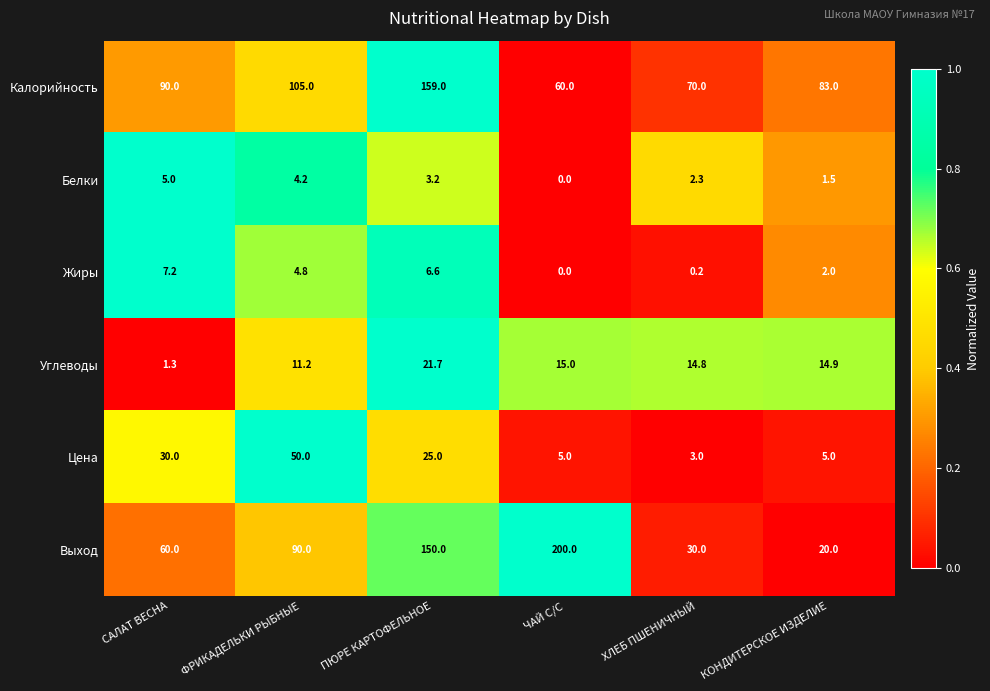

Is it true that Калорийность equals 90.0 at САЛАТ ВЕСНА?

True